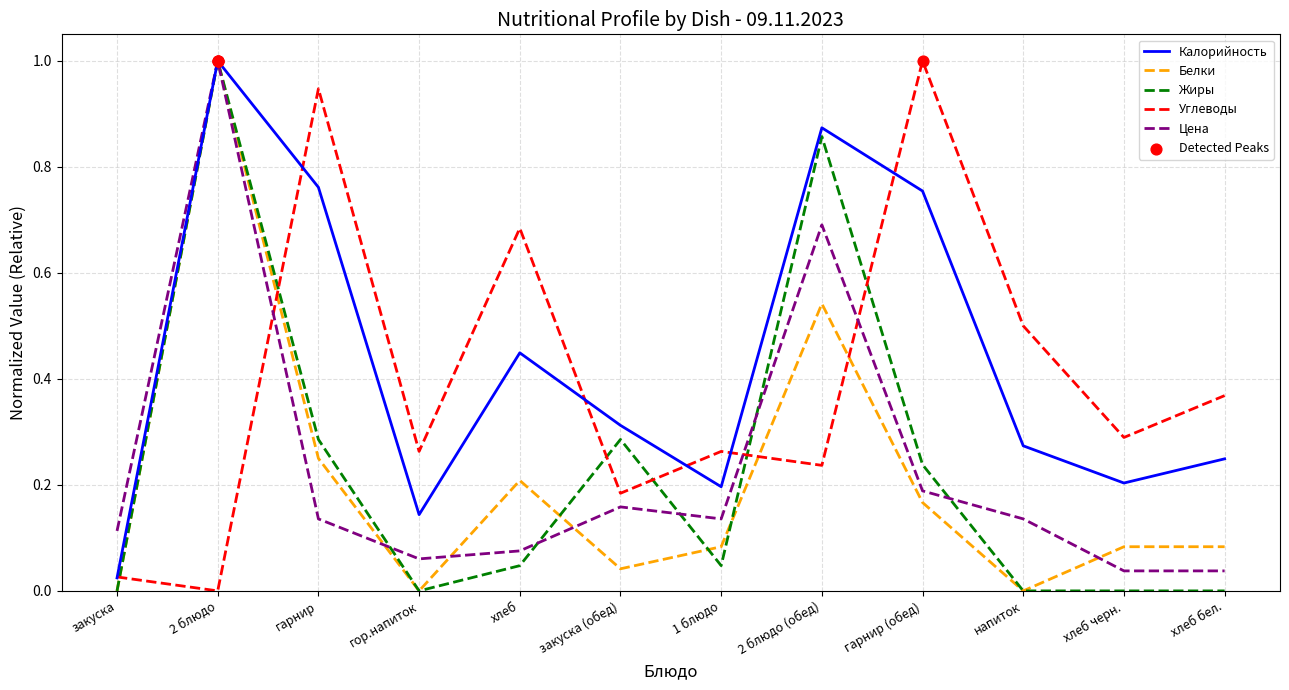

At how many categories does at least one series exceed 0?

12